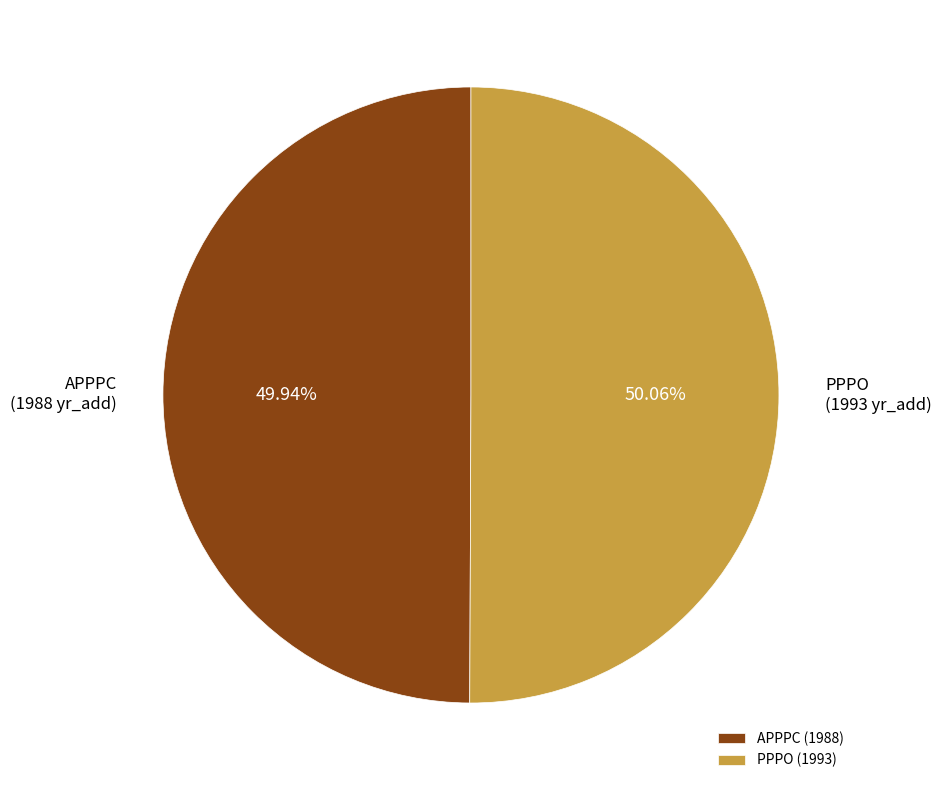

How much of the chart is everything except APPPC?

50.1%